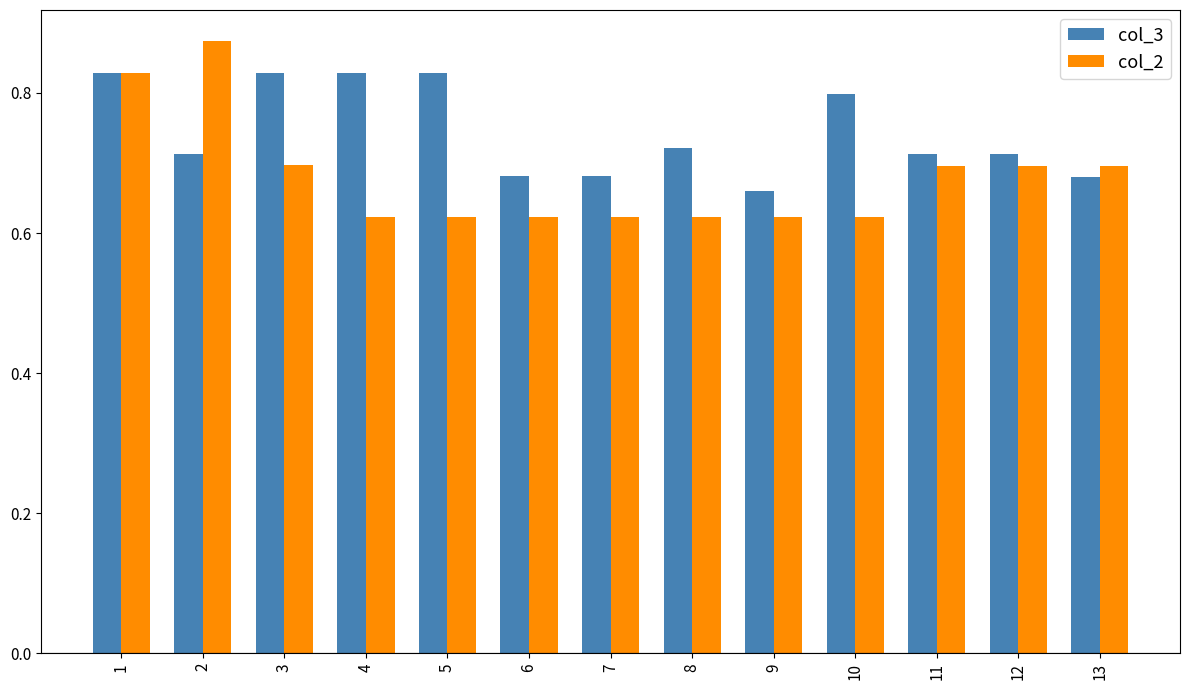

What is the sum of all col_2 values?

8.9